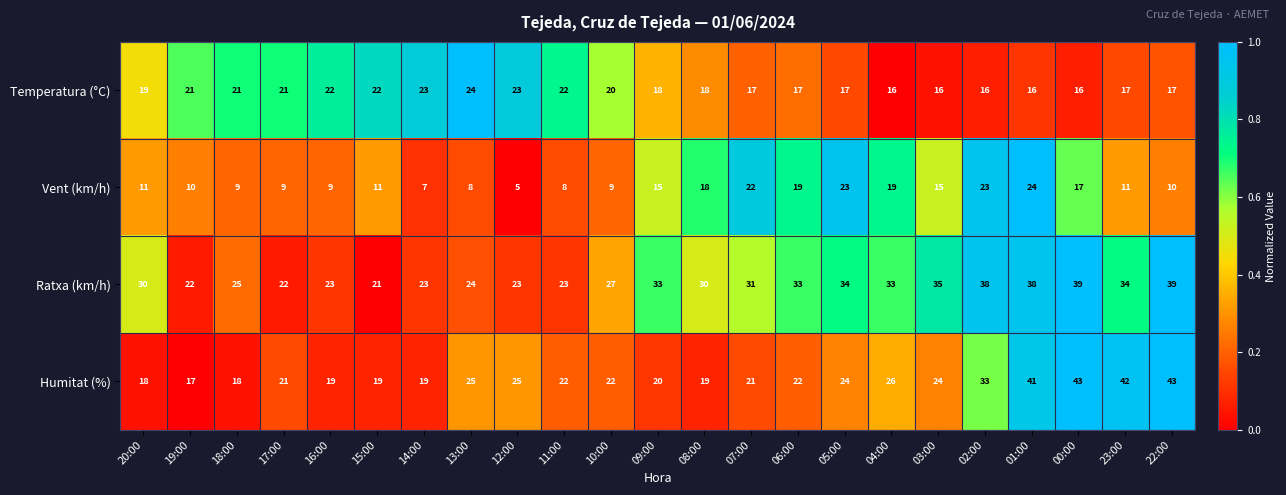

Rank the series at 04:00 from highest to lowest value.

Ratxa (km/h), Humitat (%), Vent (km/h), Temperatura (°C)